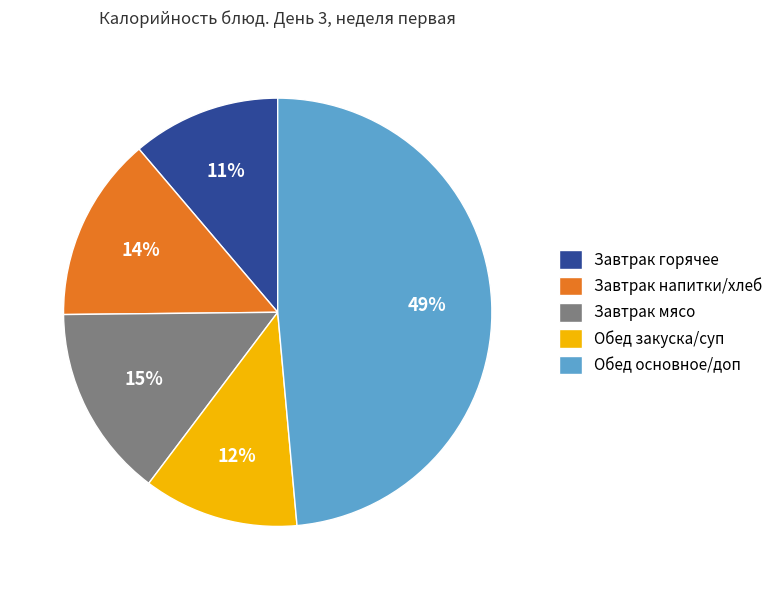

Rank the categories by value from lowest to highest.

Завтрак горячее, Обед закуска/суп, Завтрак напитки/хлеб, Завтрак мясо, Обед основное/доп